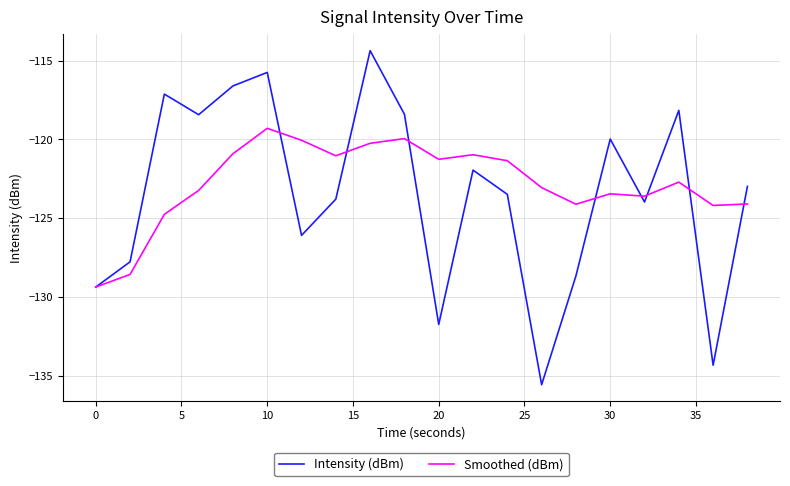

What is the lowest value of the Intensity (dBm) series?

-135.5